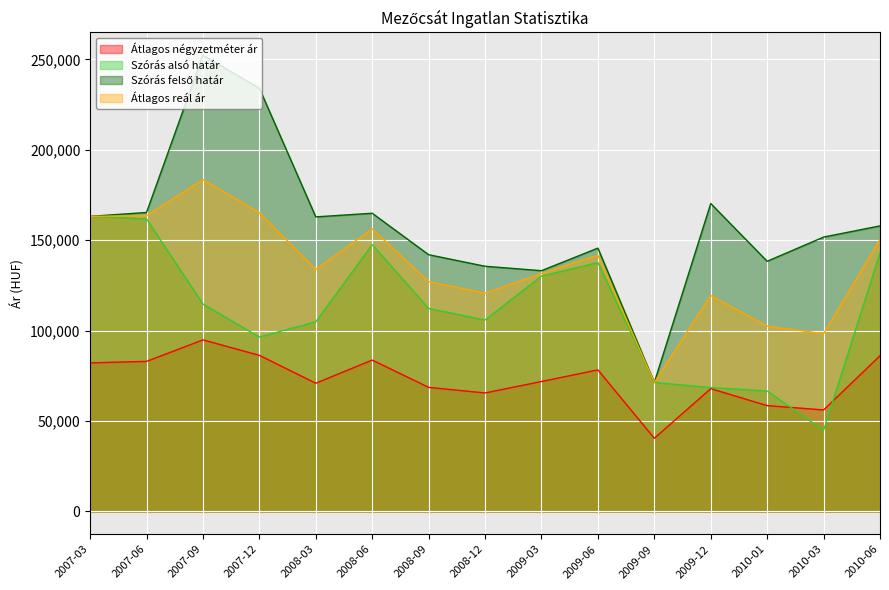

Which series has the largest total across all categories?

Szórás felső határ